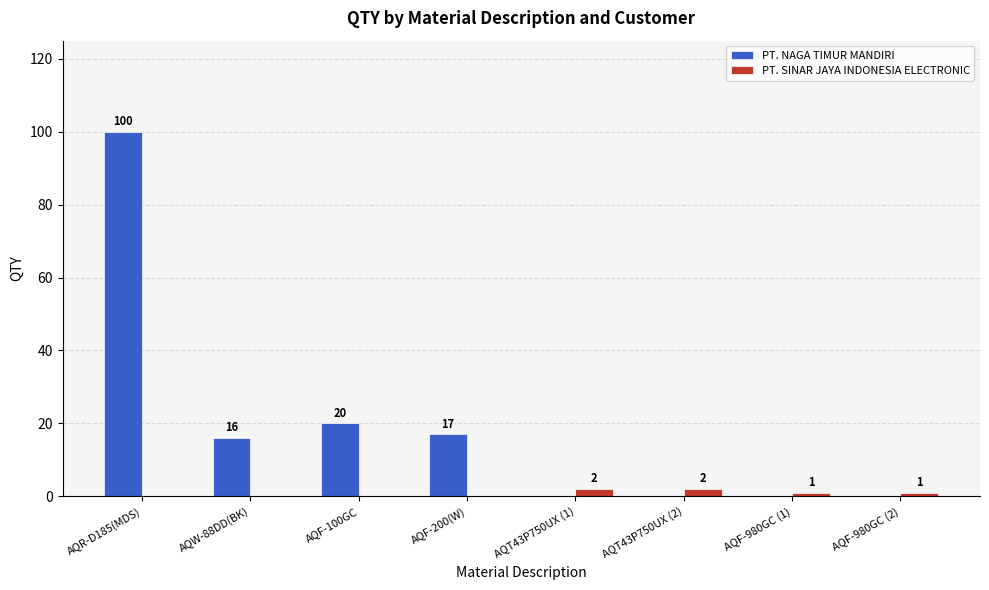

At which label is PT. NAGA TIMUR MANDIRI closest to 50?

AQF-100GC